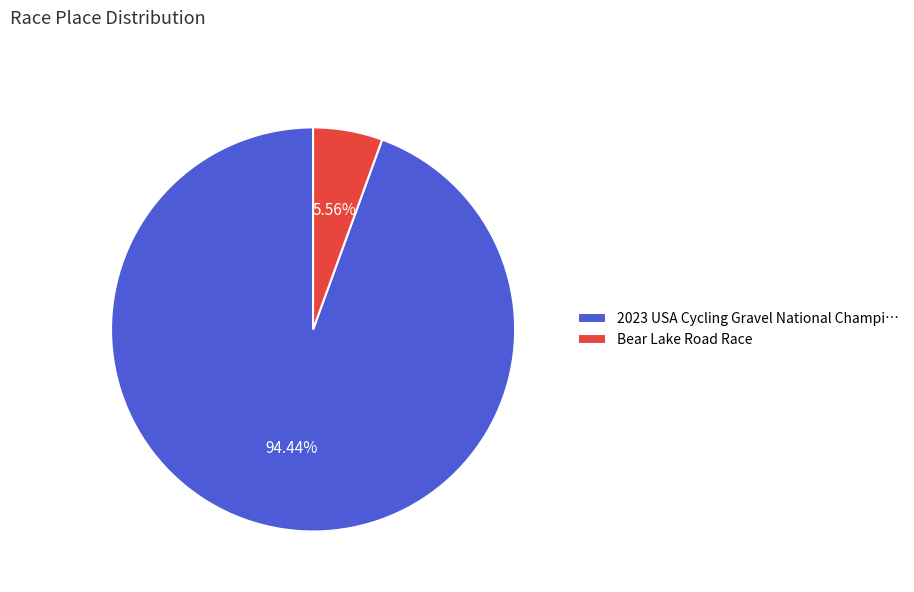

Between Bear Lake Road Race and 2023 USA Cycling Gravel National Champi…, which is larger?

2023 USA Cycling Gravel National Champi…